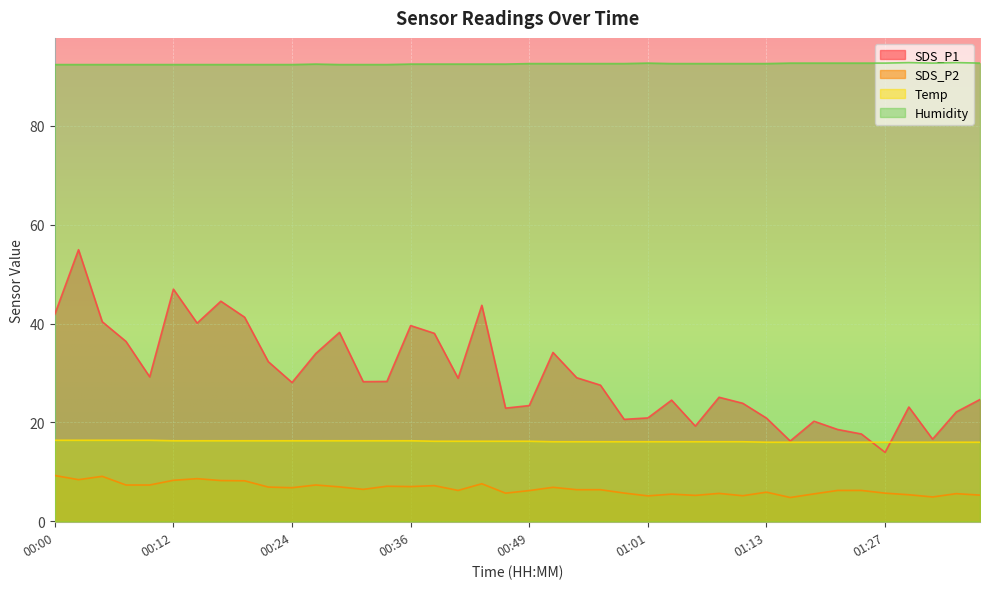

True or false: SDS_P2 and SDS_P1 cross at least once.

False